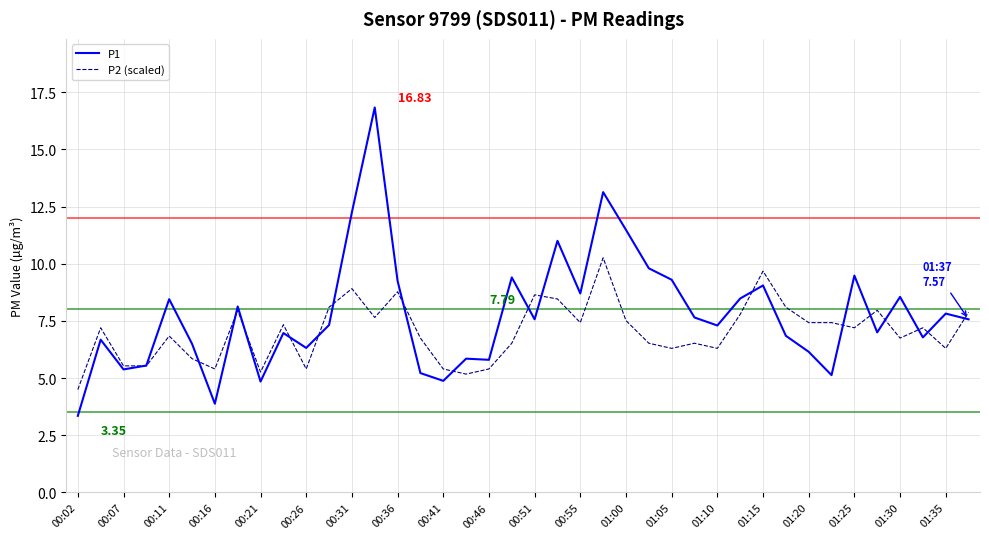

List the series in order of their peak value, lowest first.

P2 (scaled), P1